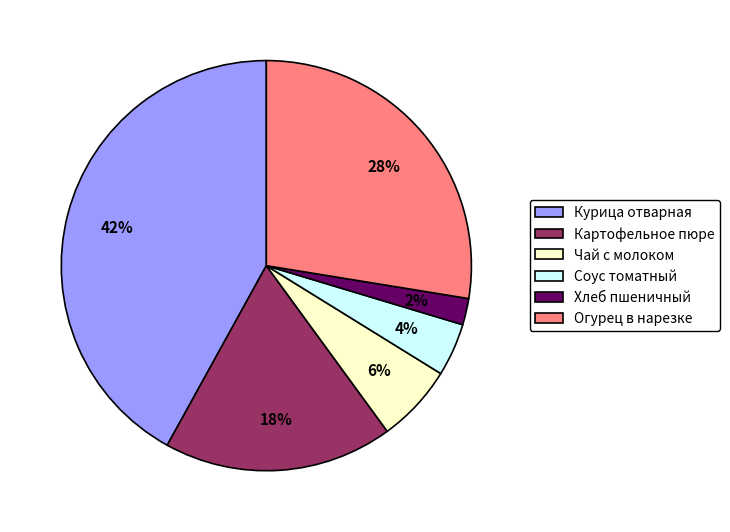

To the nearest percent, what portion does Соус томатный represent?

4%